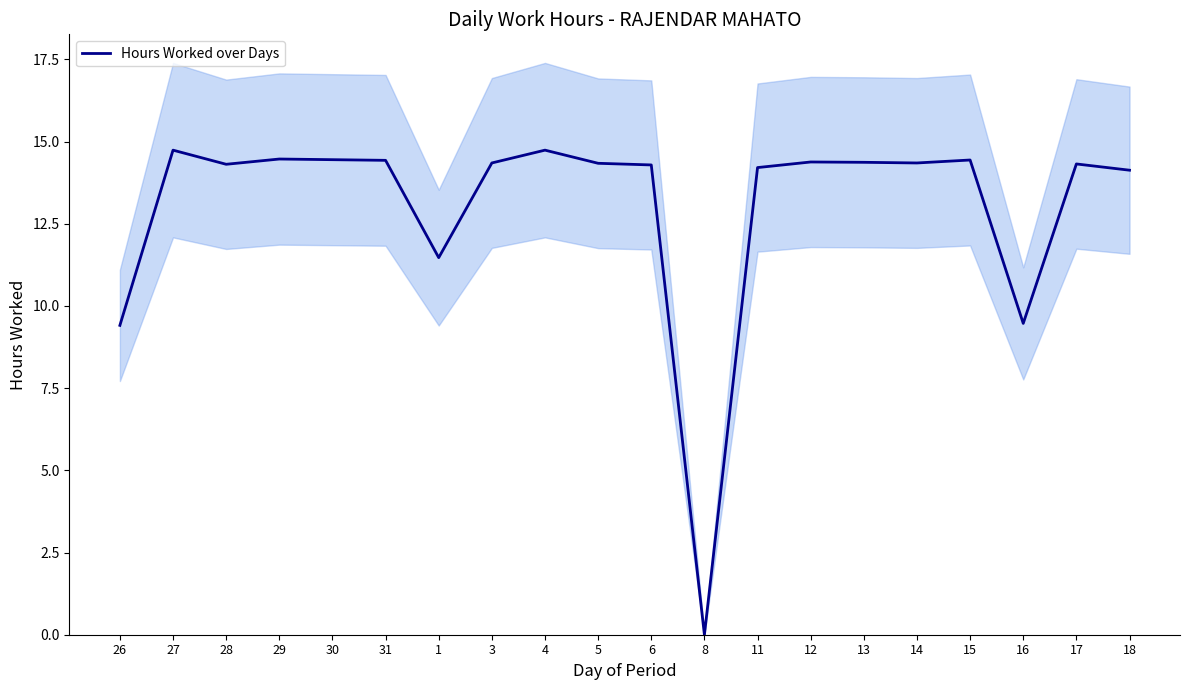

What is the sum of the values at 12 and 27?

29.1